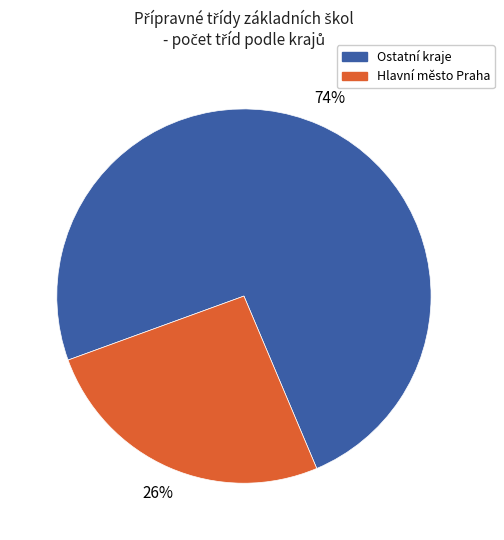

True or false: Hlavní město Praha accounts for 26% of the total.

True